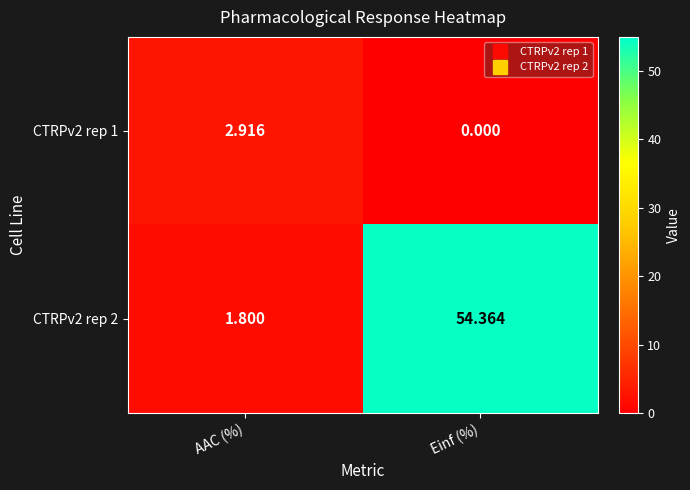

Where does the CTRPv2 rep 1 series first go above 2?

AAC (%)